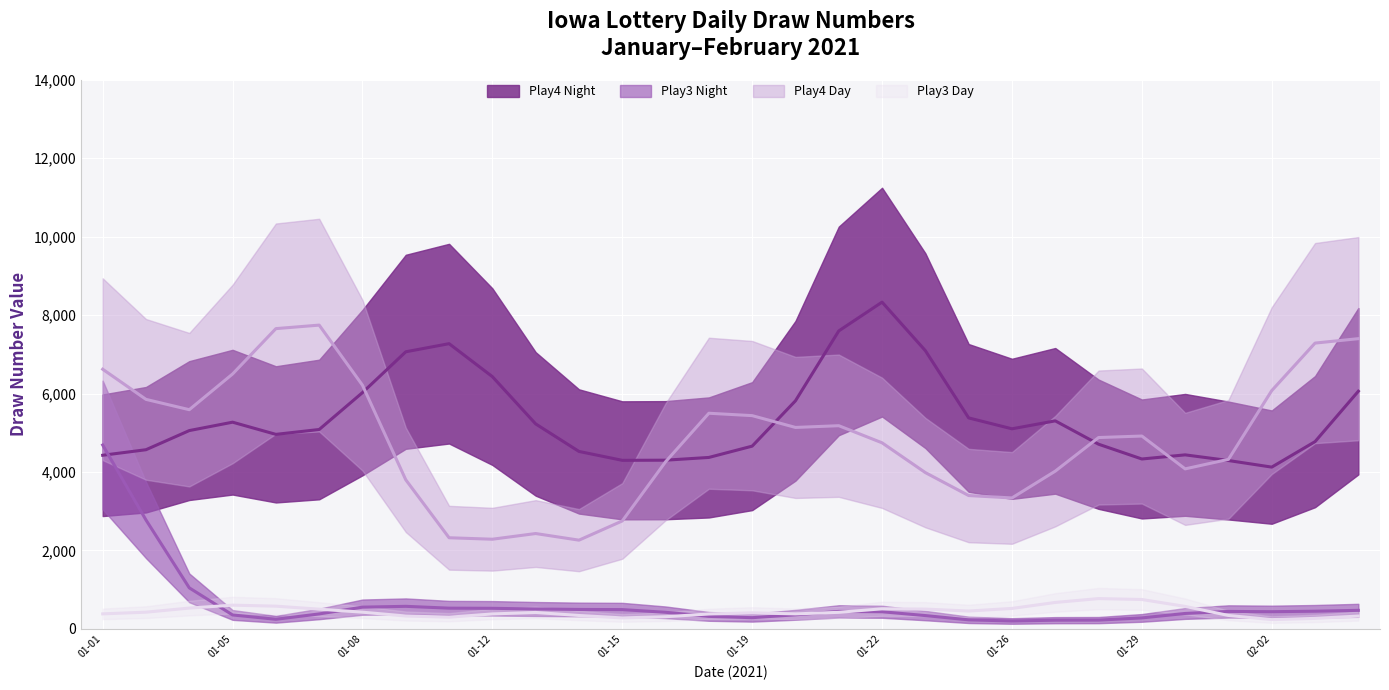

What is the difference between the maximum and minimum values in the Play3 Day (trend) series?

536.1